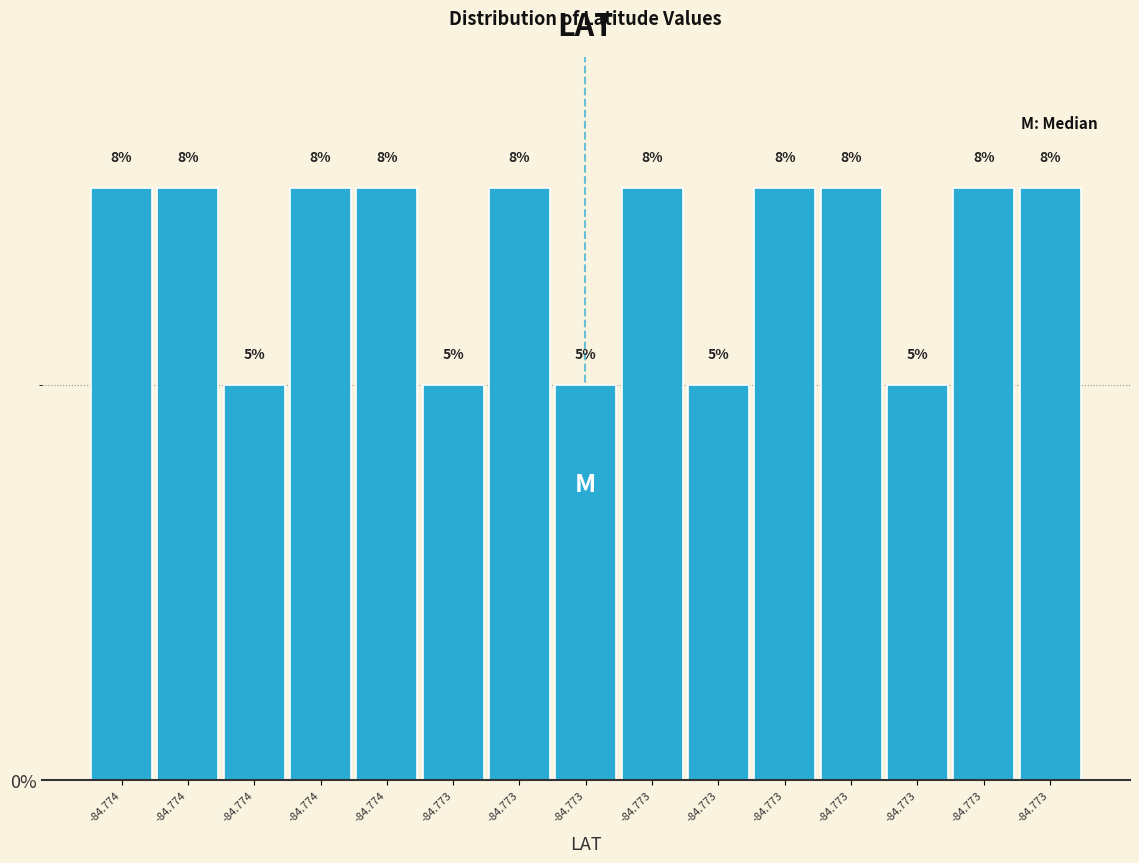

Does the chart contain any negative values?

No